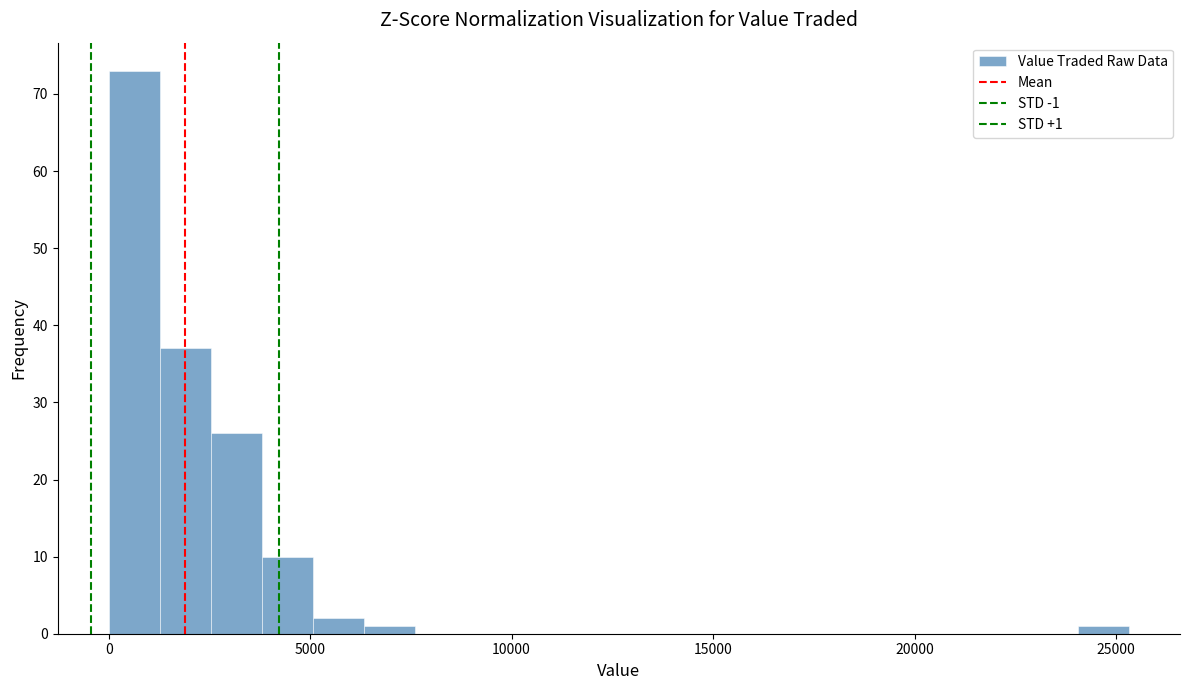

Around what value on the x-axis is the tallest bar? Give the approximate position of its centre, as read against the axis.

500